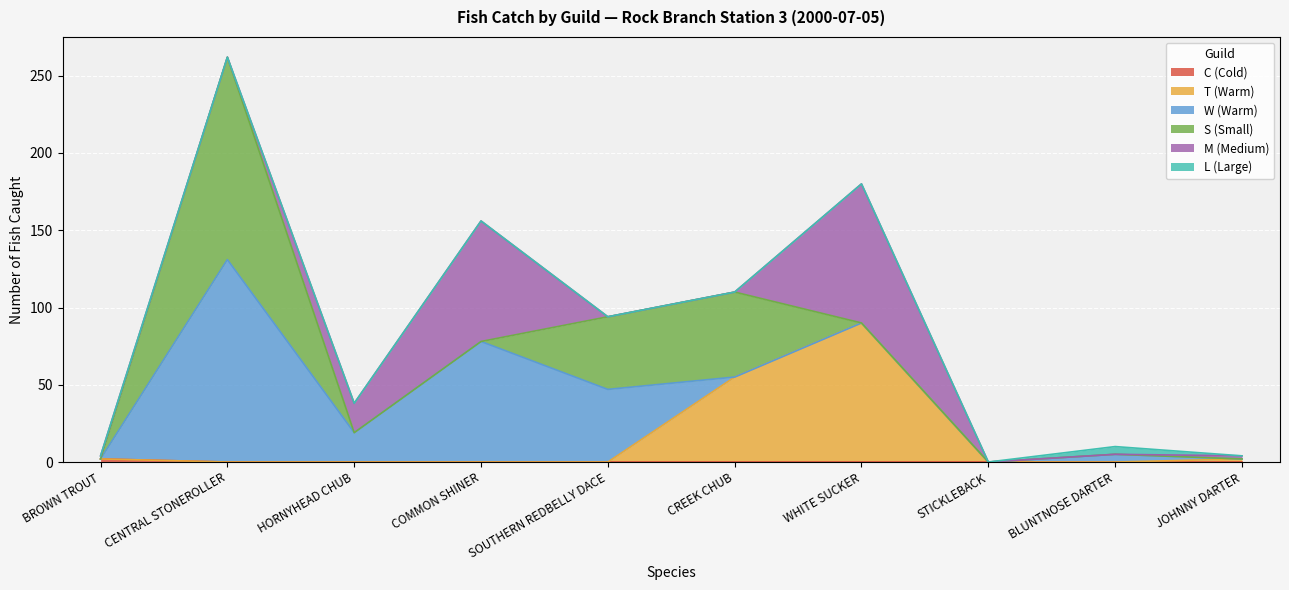

What is the label of the 3rd point from the left?

HORNYHEAD CHUB